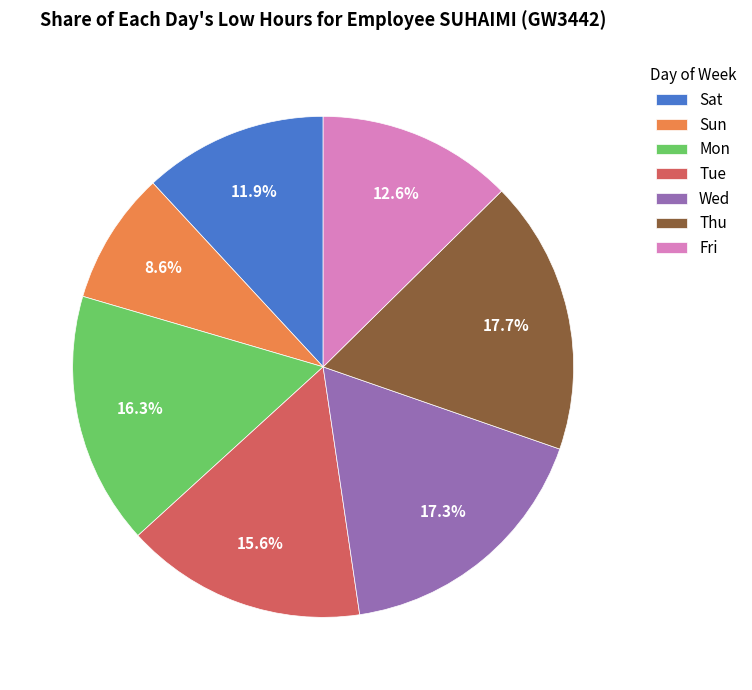

Approximately how many times larger is the value at Tue compared to Sat?

1.3